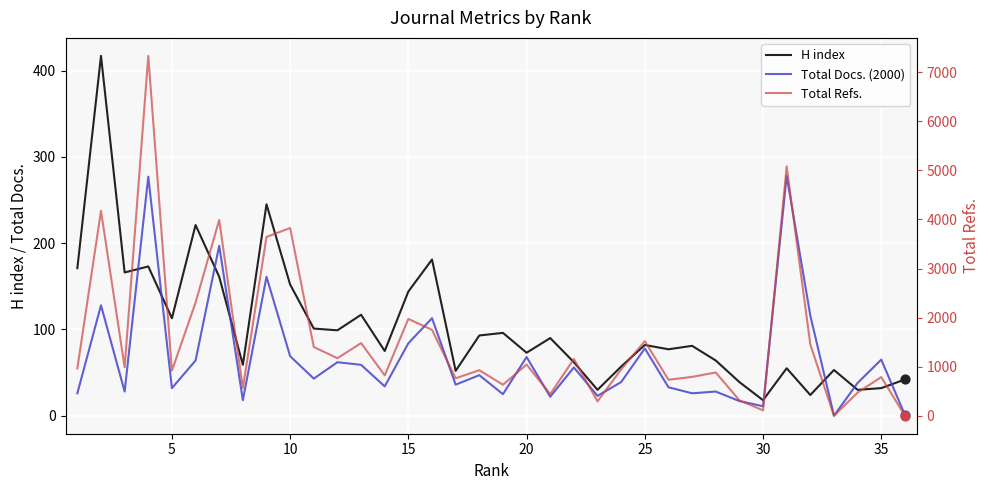

Is the value of Total Refs. at 21 greater than the value of H index at 25?

Yes